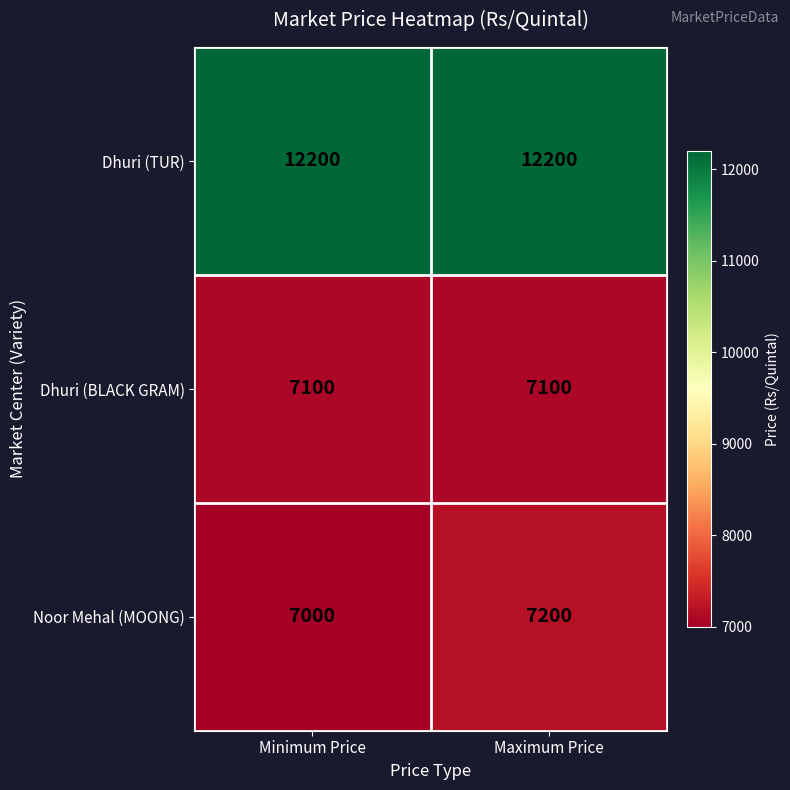

How many series are shown in this chart?

3